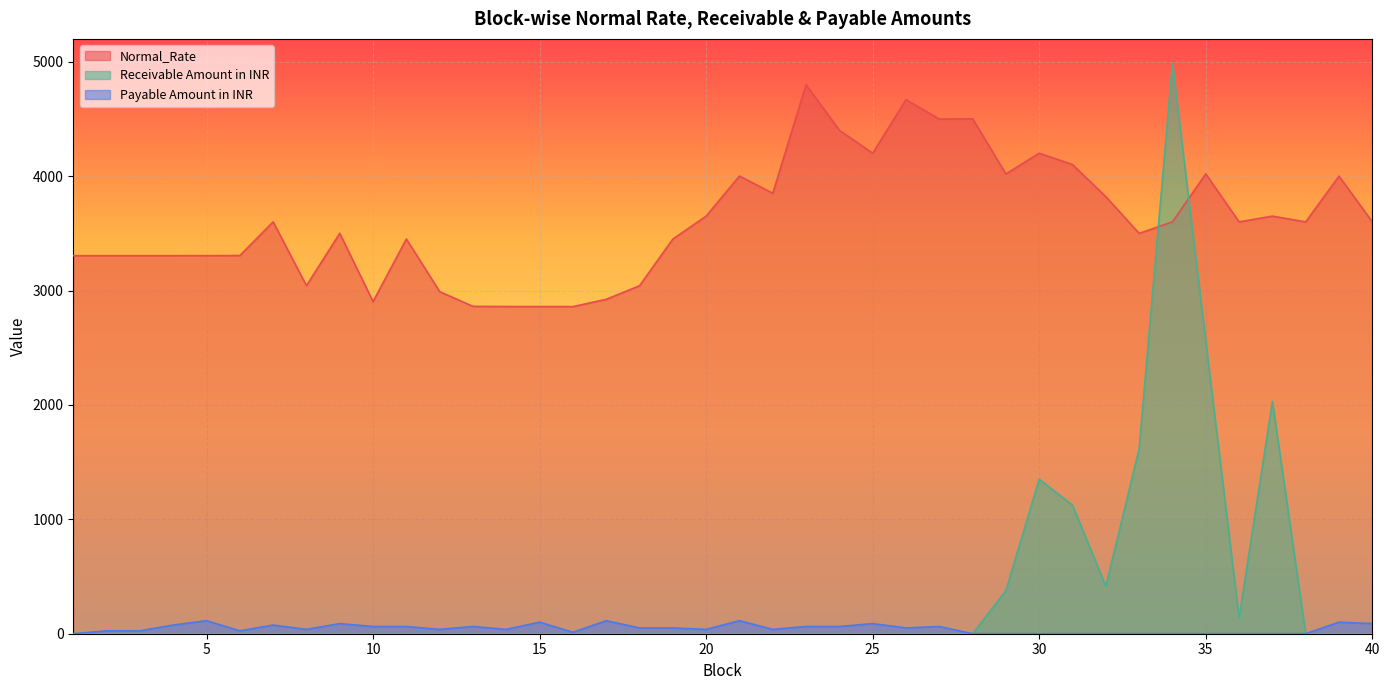

Reading left to right, list all the values displayed in this chart.

Normal_Rate: 3304.8	3304.8	3304.8	3304.9	3305.3	3306.0	3600.4	3042.7	3500.2	2903.5	3450.4	2990.5	2861.7	2860.3	2860.0	2859.5	2923.3	3041.8	3450.0	3650.6	4000.9	3850.1	4799.5	4401.5	4200.6	4669.2	4499.2	4501.8	4019.4	4200.8	4101.0	3820.6	3499.5	3600.8	4019.9	3600.3	3650.5	3600.2	4000.1	3600.4
Receivable Amount in INR: 0.0	0.0	0.0	0.0	0.0	0.0	0.0	0.0	0.0	0.0	0.0	0.0	0.0	0.0	0.0	0.0	0.0	0.0	0.0	0.0	0.0	0.0	0.0	0.0	0.0	0.0	0.0	0.0	377.3	1351.2	1123.6	415.3	1616.8	4986.5	2558.1	137.0	2031.3	0.0	0.0	0.0
Payable Amount in INR: 0.0	25.3	25.3	75.9	113.8	25.3	75.9	37.9	88.5	63.2	63.2	37.9	63.2	37.9	101.2	12.6	113.8	50.6	50.6	37.9	113.8	37.9	63.2	63.2	88.5	50.6	63.2	0.0	0.0	0.0	0.0	0.0	0.0	0.0	0.0	0.0	0.0	0.0	101.2	88.5